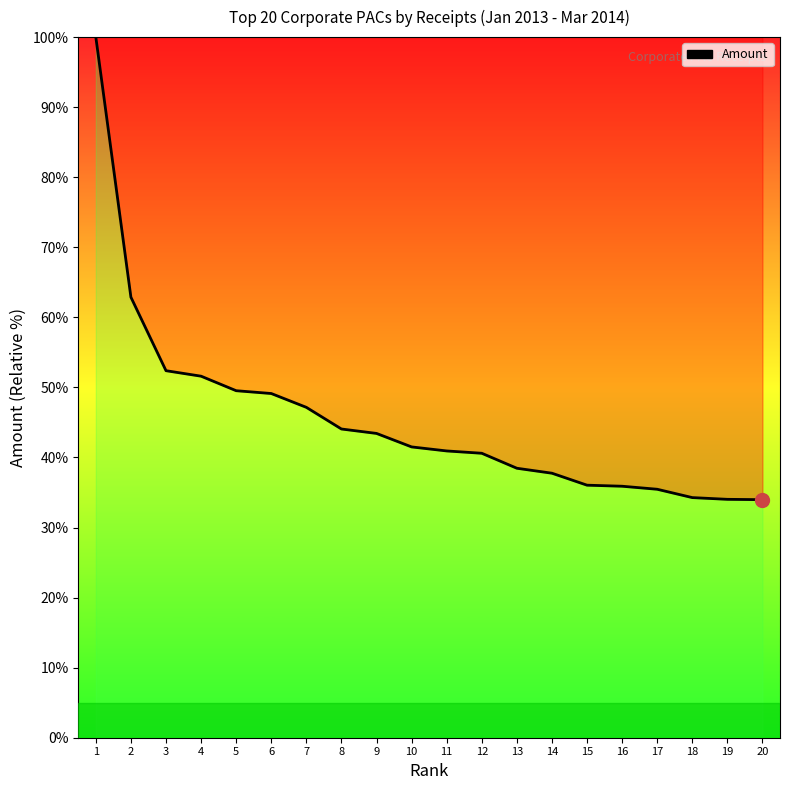

Which has a higher value, 1 or 2?

1